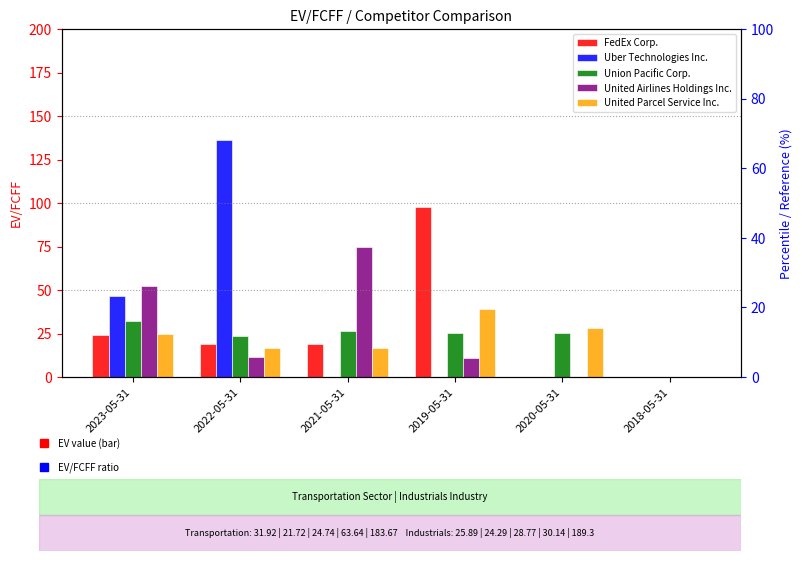

Is it true that United Airlines Holdings Inc. equals 0.0 at 2020-05-31?

True